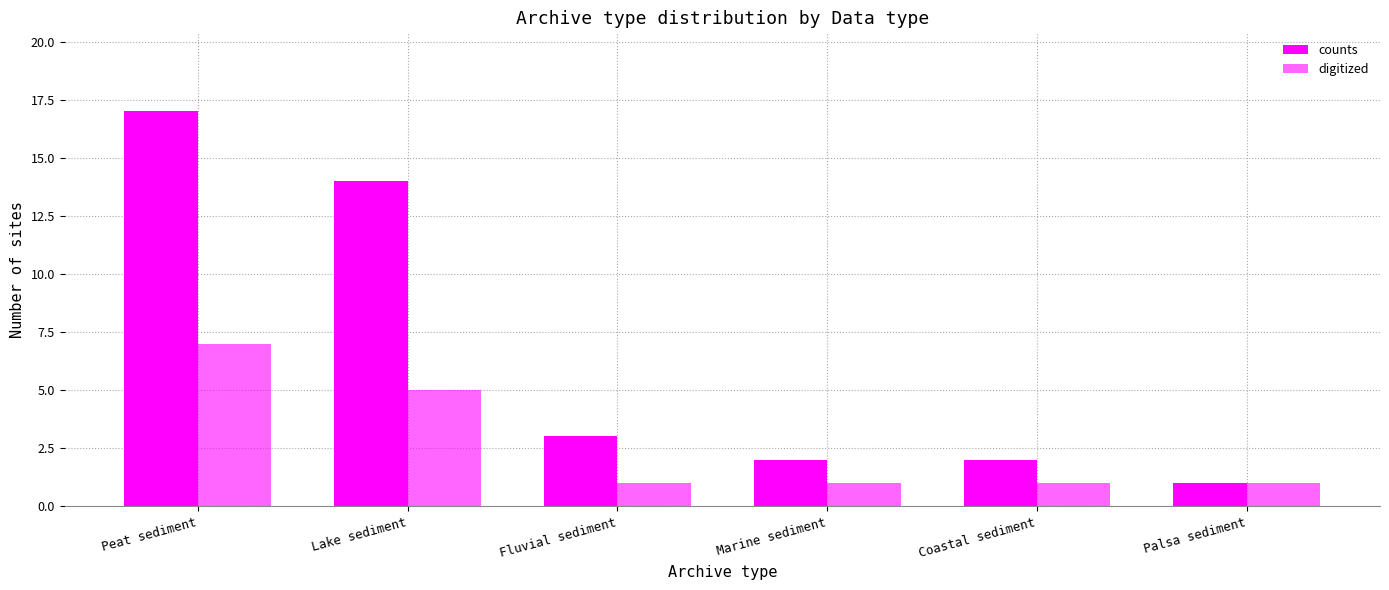

Does the chart contain stacked bars?

No